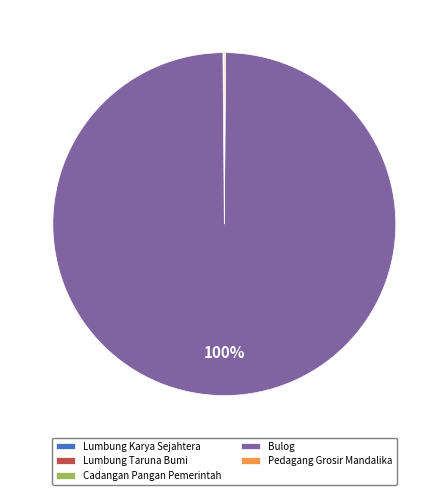

Is there a majority slice in this chart?

Yes